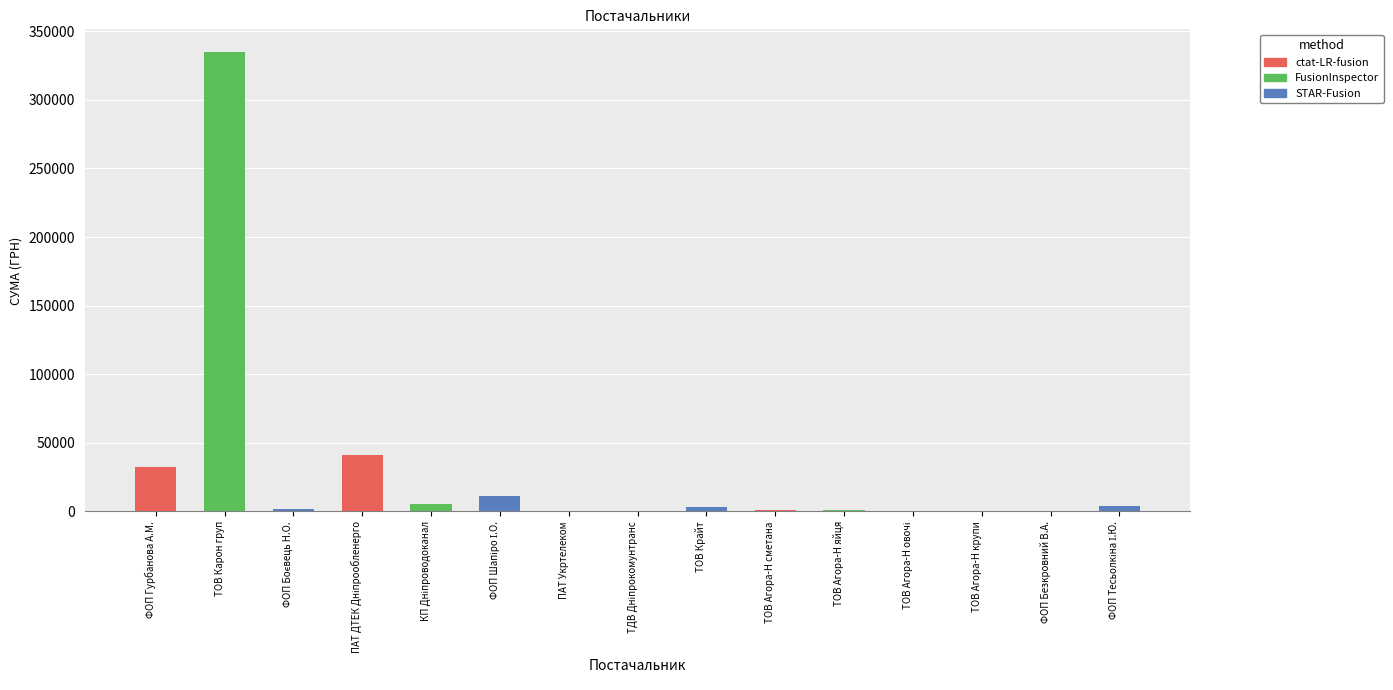

What is the label of the 14th bar from the left?

ФОП Безкровний В.А.